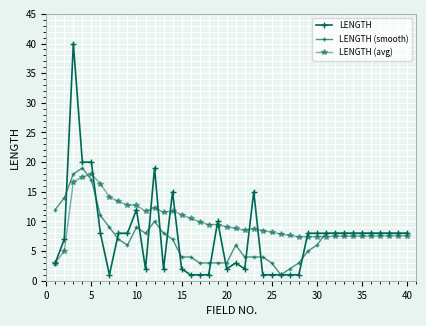

Count the number of data series in this chart.

3